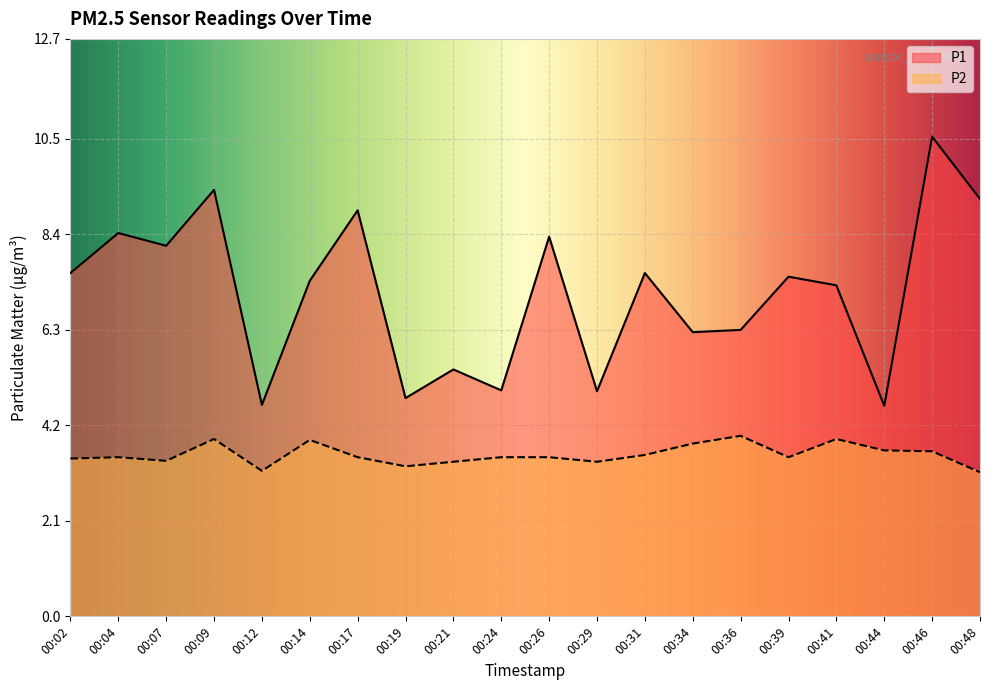

Rank the series at 00:29 from lowest to highest value.

P2, P1